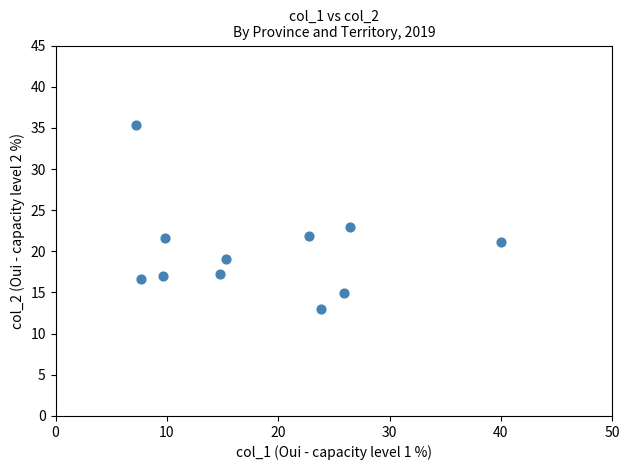

What Y value in the scatter plot is closest to 24?

22.9